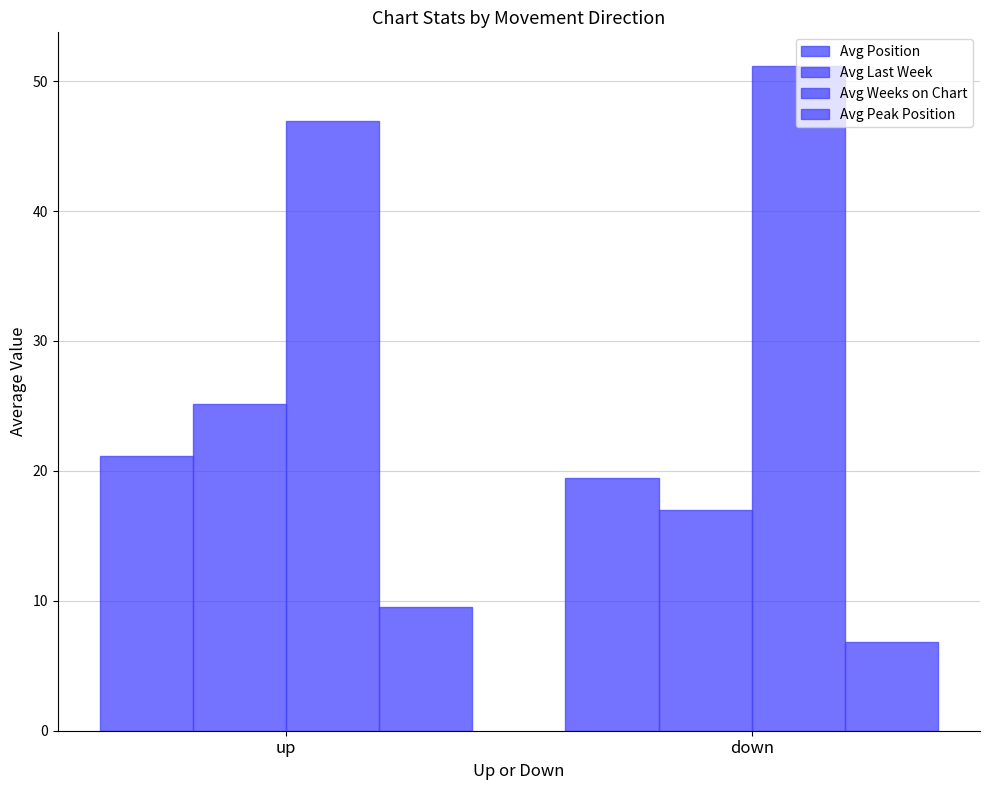

Which series has the largest range (max minus min)?

Avg Last Week